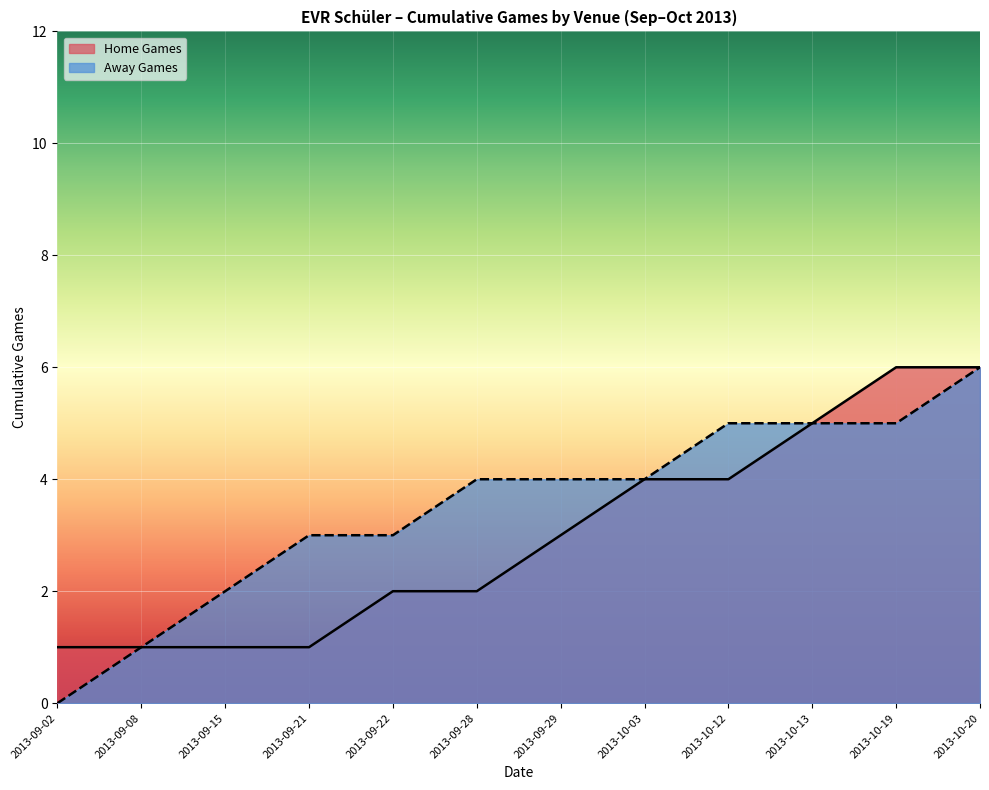

Reading right to left, extract all data points from this chart.

2013-10-20=6	2013-10-19=6	2013-10-13=5	2013-10-12=4	2013-10-03=4	2013-09-29=3	2013-09-28=2	2013-09-22=2	2013-09-21=1	2013-09-15=1	2013-09-08=1	2013-09-02=1